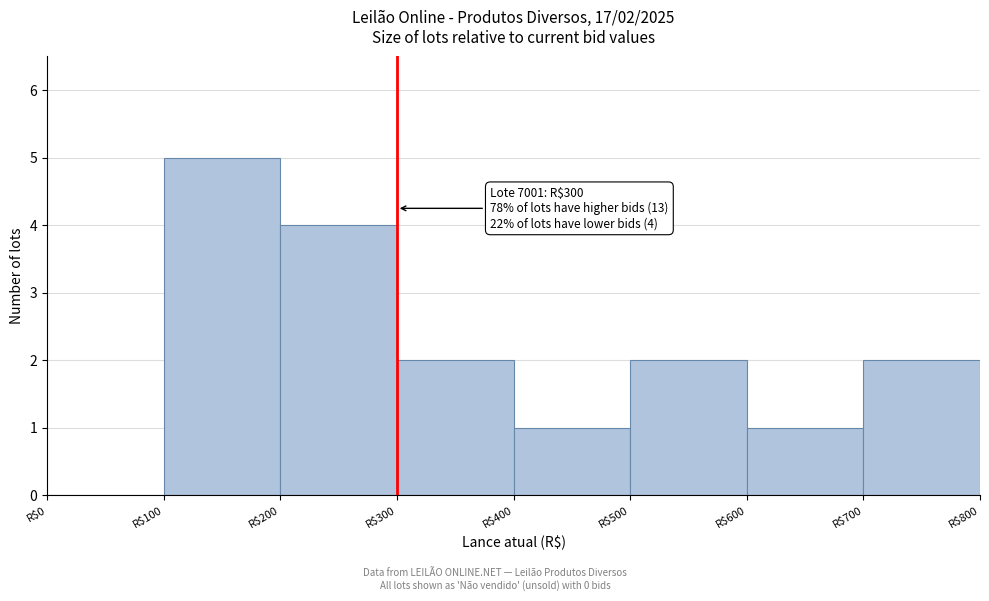

Over which range of the x-axis is the bar tallest?

100 to 200